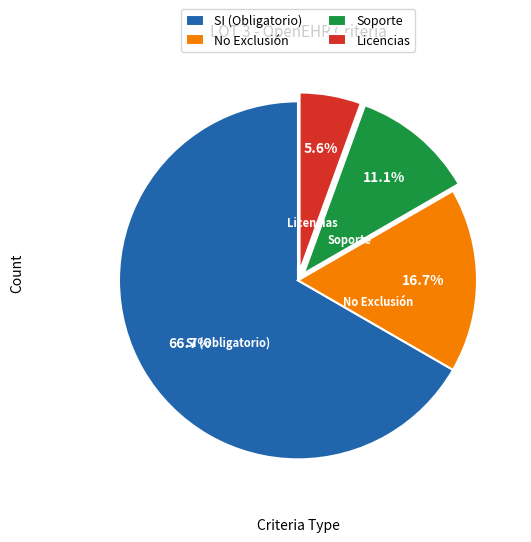

What portion of the pie excludes Licencias?

94.4%